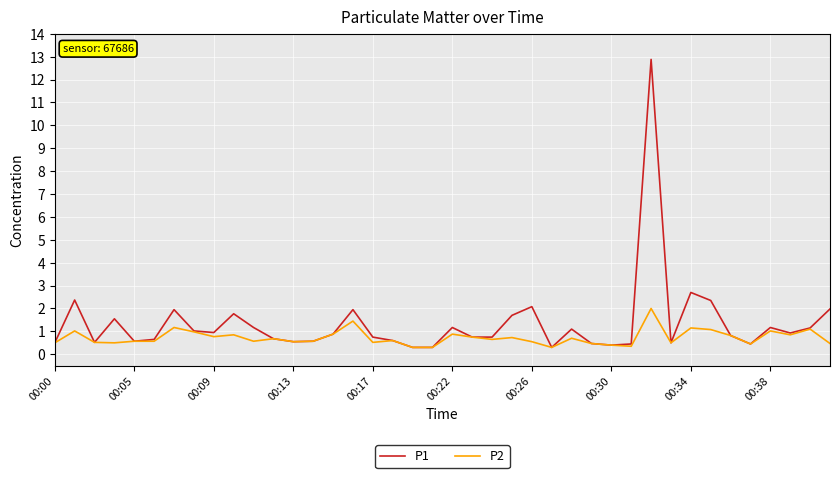

True or false: P2 has more than 2 points higher than both neighbors.

True